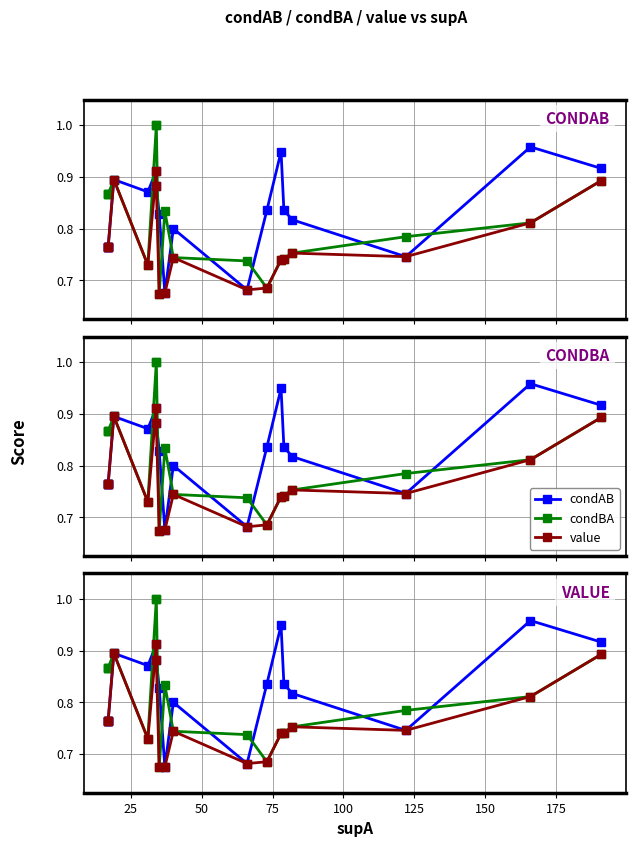

List the series in order of their peak value, highest first.

condBA, condAB, value